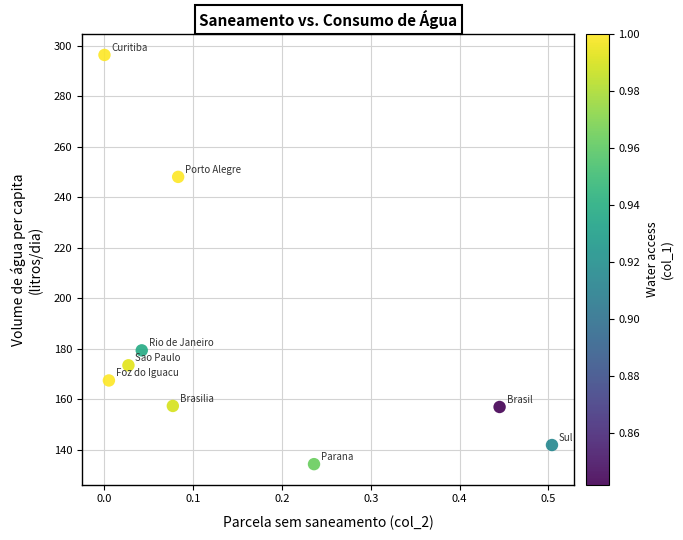

What Y value in the scatter plot is closest to 215?

248.0